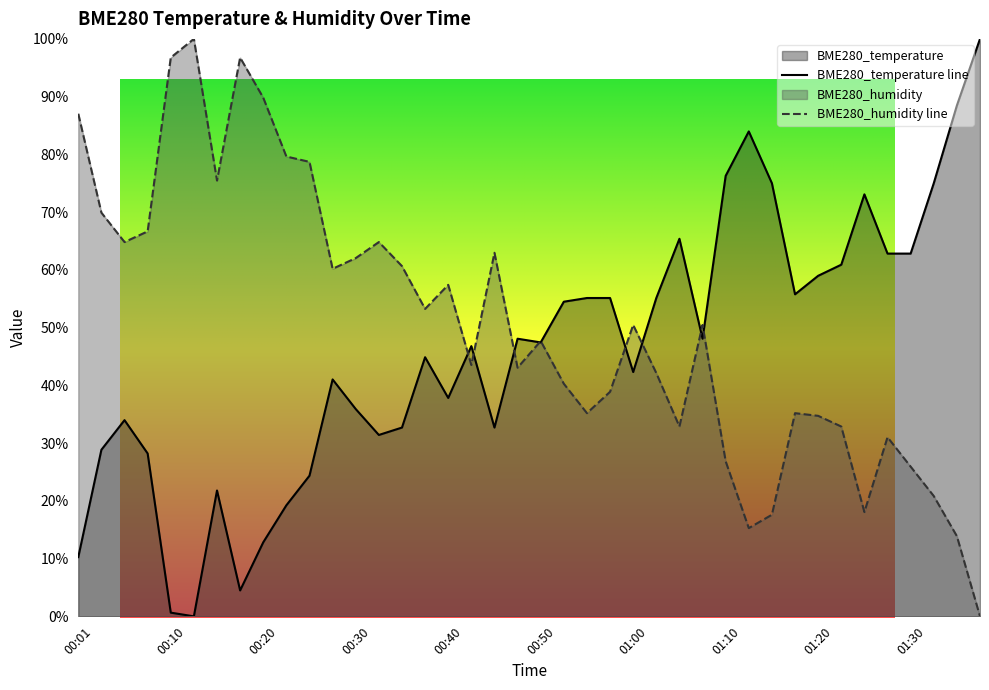

At which category is the sum across all series the highest?

01:10